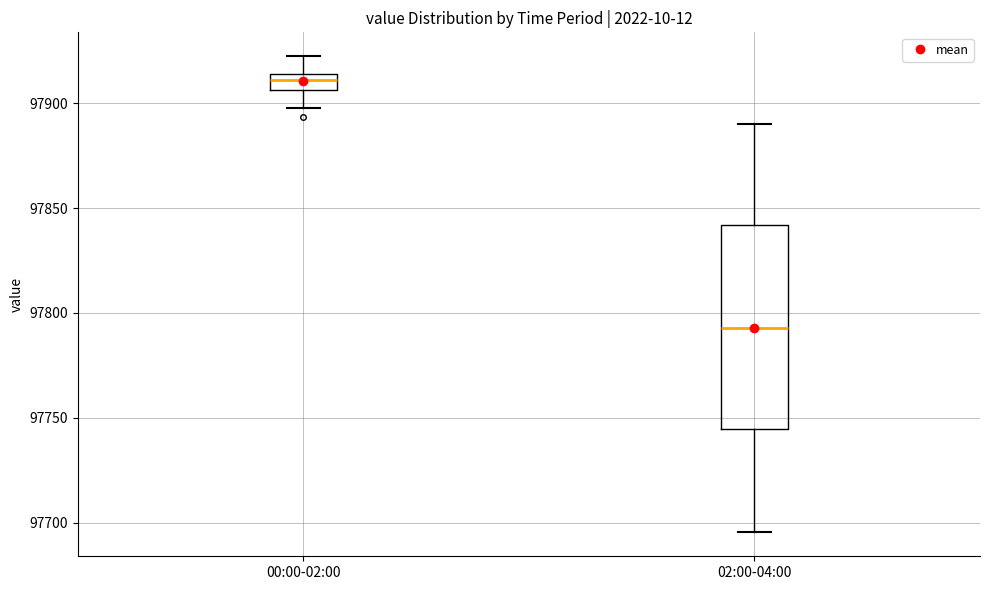

Reading left to right, read every box against the y-axis: the position of its median line, the range the box covers, and the ends of its whiskers. The values are not printed on the chart, so give them approximately, as read against the axis.

00:00-02:00: median 97910, box 97905 to 97915, whiskers 97900 to 97920
02:00-04:00: median 97795, box 97745 to 97840, whiskers 97695 to 97890